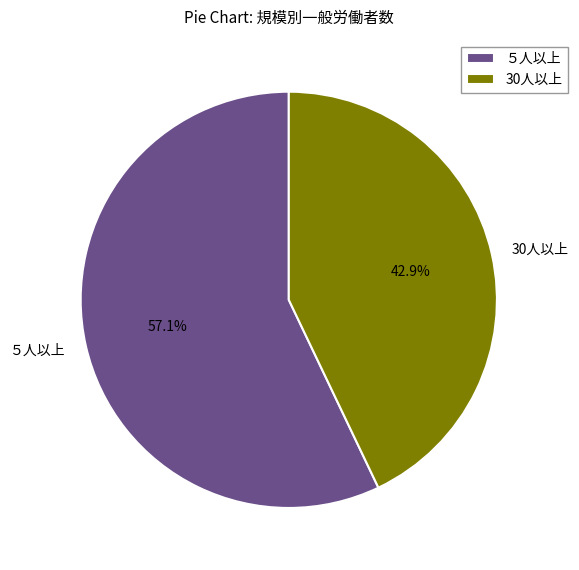

What is the ratio of the value at 30人以上 to the value at ５人以上?

0.8